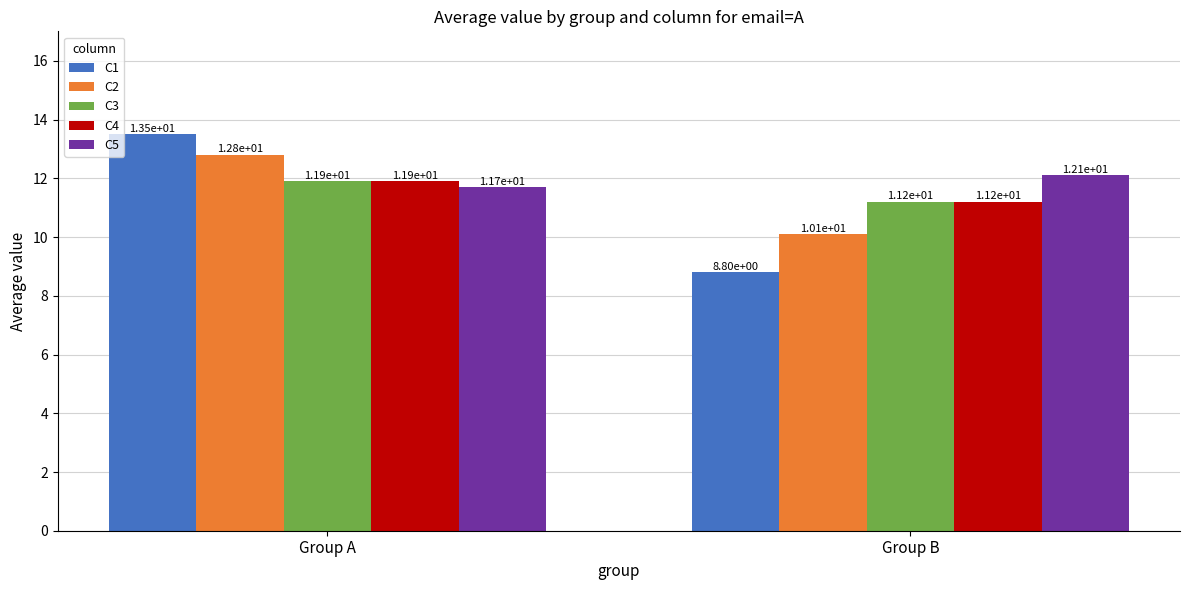

What is the difference between the maximum and minimum values in the C2 series?

2.7